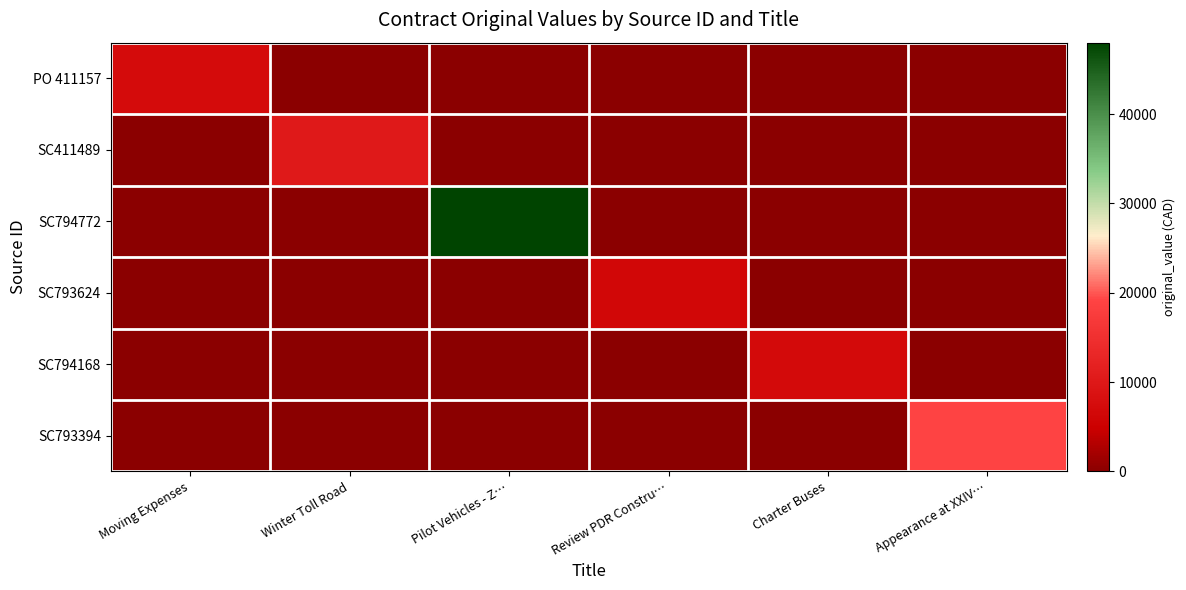

Reading left to right, what are all the values shown in this chart?

PO 411157: Moving Expenses=7179.5	Winter Toll Road=0.0	Pilot Vehicles - Z…=0.0	Review PDR Constru…=0.0	Charter Buses=0.0	Appearance at XXIV…=0.0
SC411489: Moving Expenses=0.0	Winter Toll Road=10258.6	Pilot Vehicles - Z…=0.0	Review PDR Constru…=0.0	Charter Buses=0.0	Appearance at XXIV…=0.0
SC794772: Moving Expenses=0.0	Winter Toll Road=0.0	Pilot Vehicles - Z…=48000.0	Review PDR Constru…=0.0	Charter Buses=0.0	Appearance at XXIV…=0.0
SC793624: Moving Expenses=0.0	Winter Toll Road=0.0	Pilot Vehicles - Z…=0.0	Review PDR Constru…=6480.0	Charter Buses=0.0	Appearance at XXIV…=0.0
SC794168: Moving Expenses=0.0	Winter Toll Road=0.0	Pilot Vehicles - Z…=0.0	Review PDR Constru…=0.0	Charter Buses=6957.0	Appearance at XXIV…=0.0
SC793394: Moving Expenses=0.0	Winter Toll Road=0.0	Pilot Vehicles - Z…=0.0	Review PDR Constru…=0.0	Charter Buses=0.0	Appearance at XXIV…=19059.3